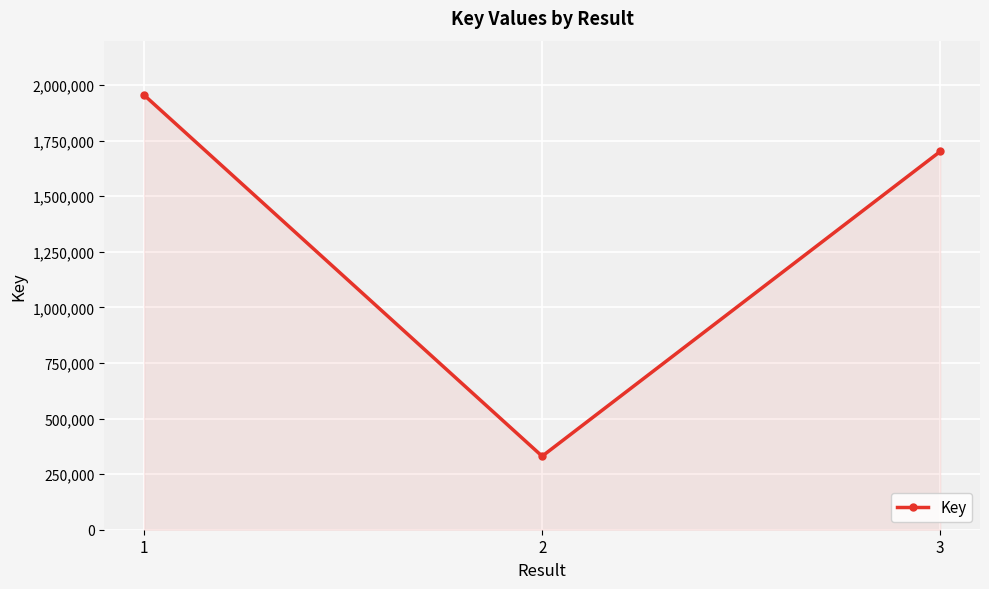

What is the value of the 1st point from the left?

1955224